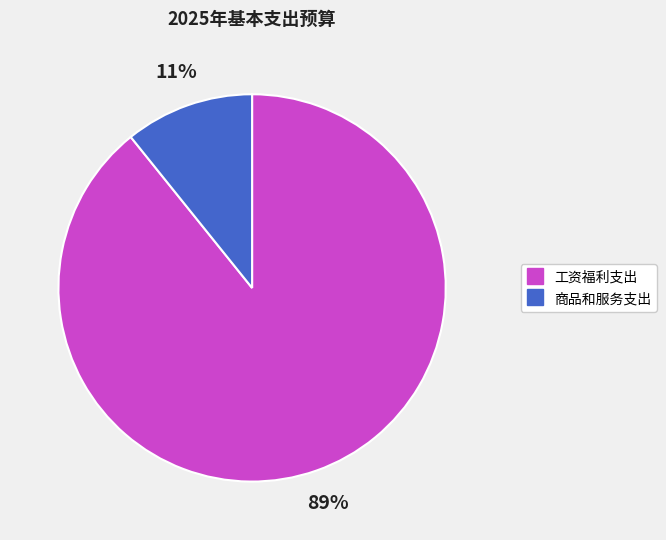

Is the sum of 工资福利支出 and 商品和服务支出 greater than half?

Yes